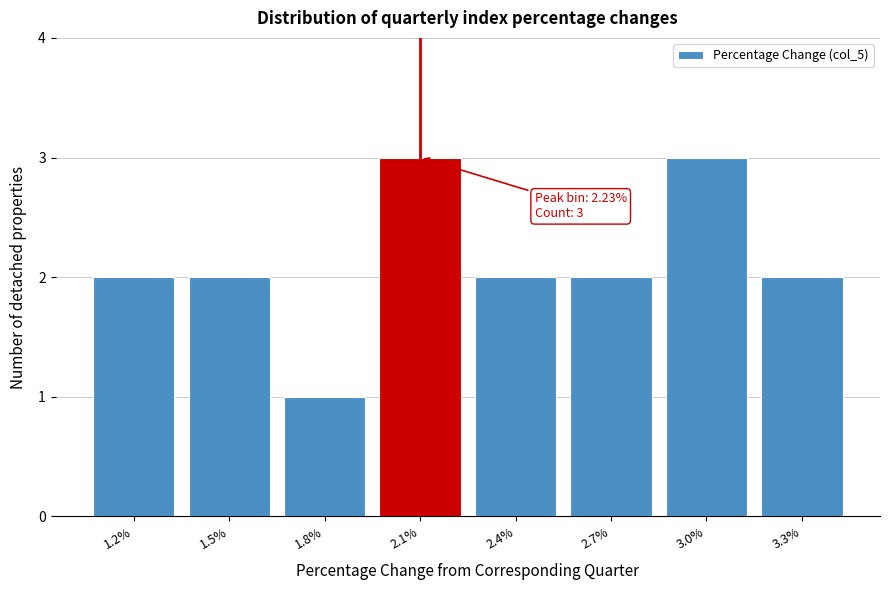

Reading left to right, what are all the values shown in this chart?

1.2%=2	1.5%=2	1.8%=1	2.1%=3	2.4%=2	2.7%=2	3.0%=3	3.3%=2